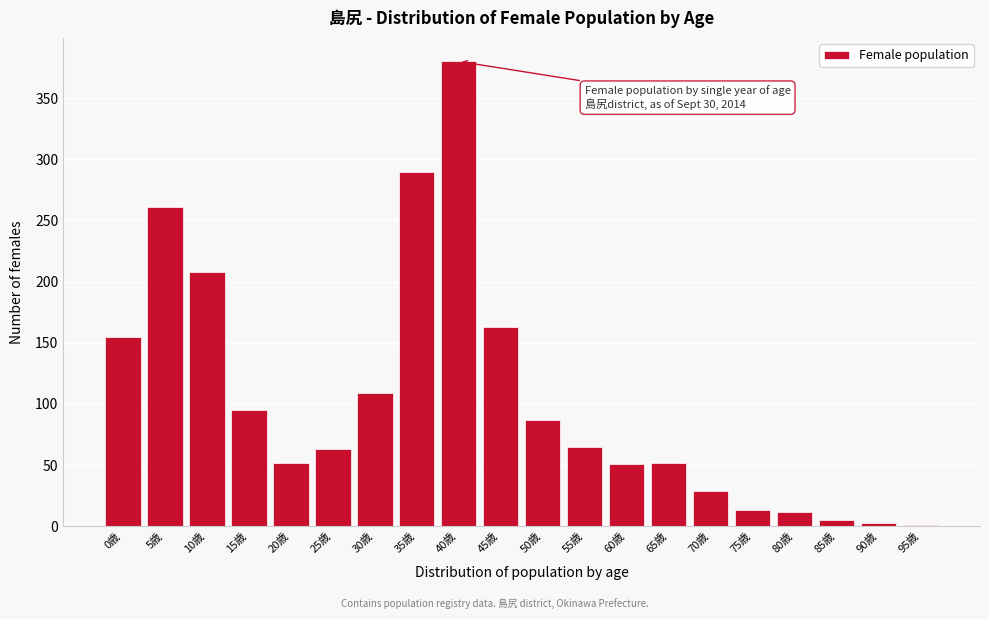

The value at 45歳 is 163. True or false?

True